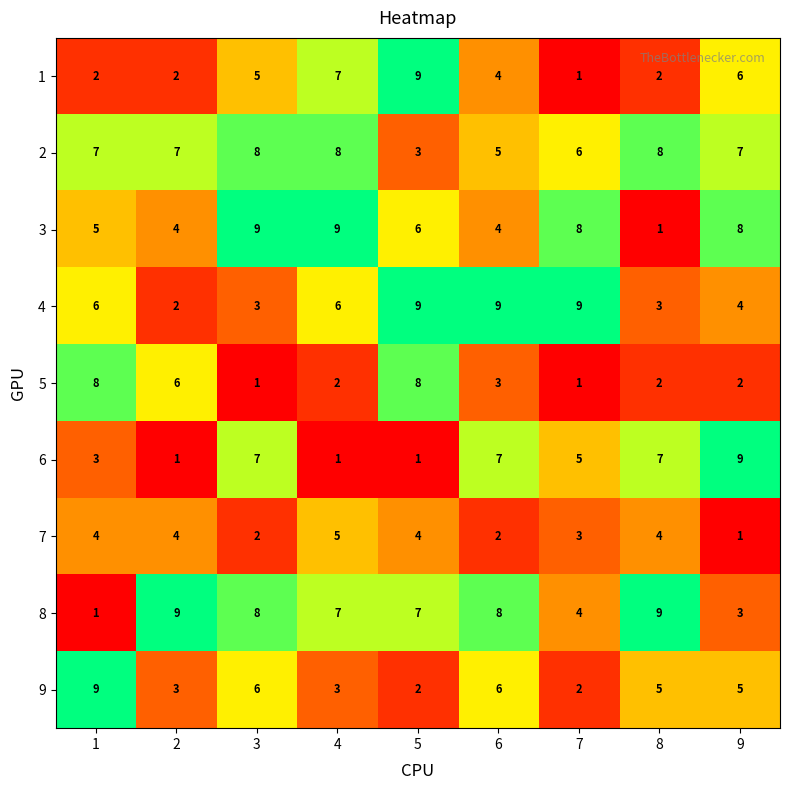

Between 5 and 7, which series saw the biggest shift?

1